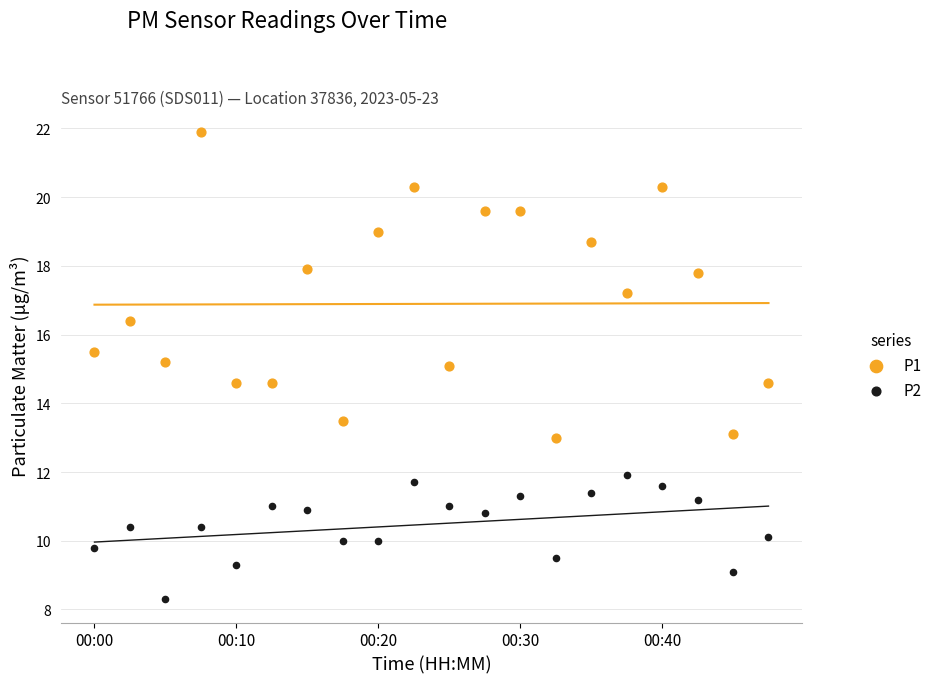

Which series contains the highest Y value?

P1